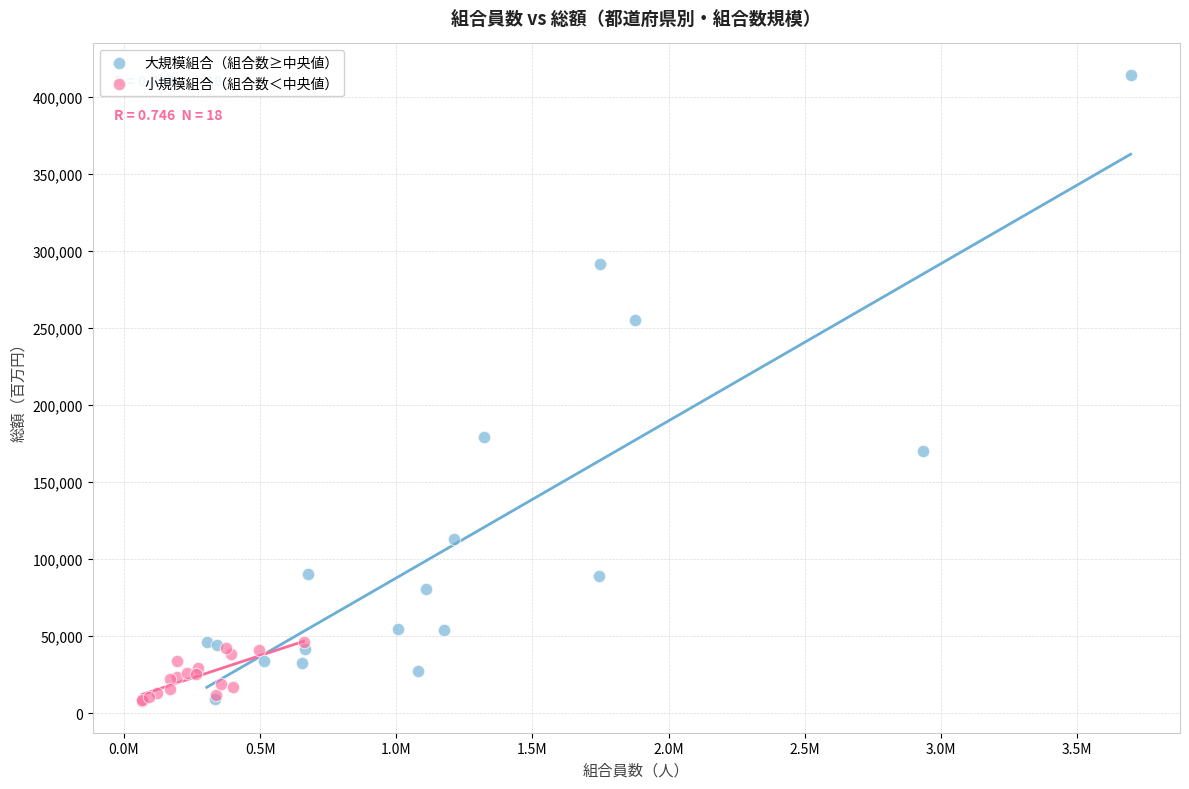

Which series contains the highest Y value?

大規模組合（組合数≥中央値）